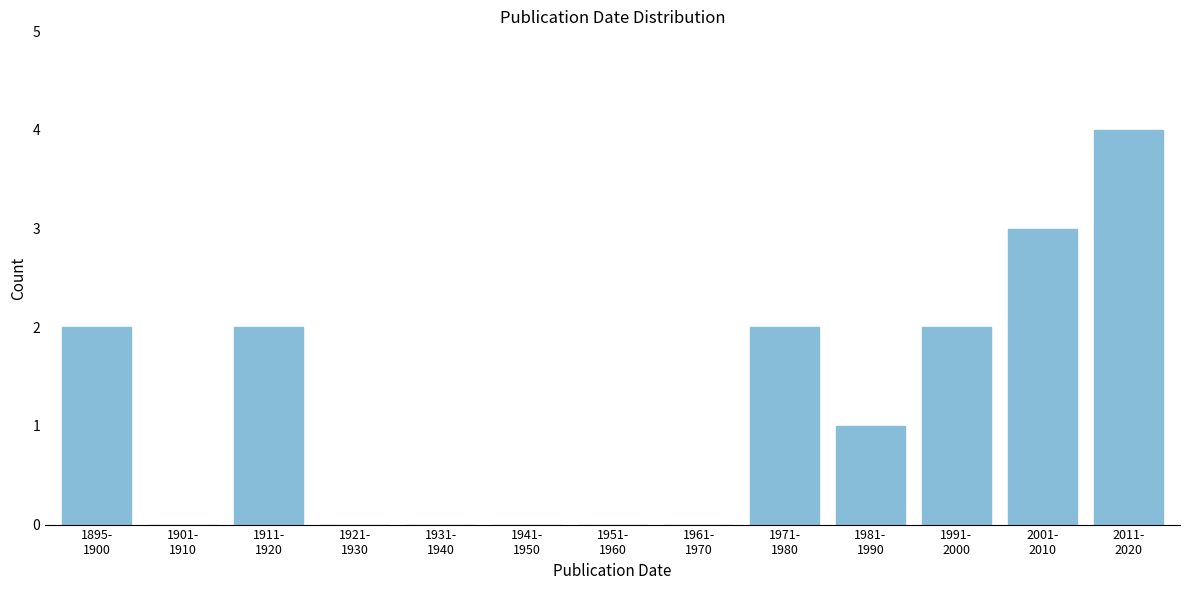

What is the sum of all values?

16